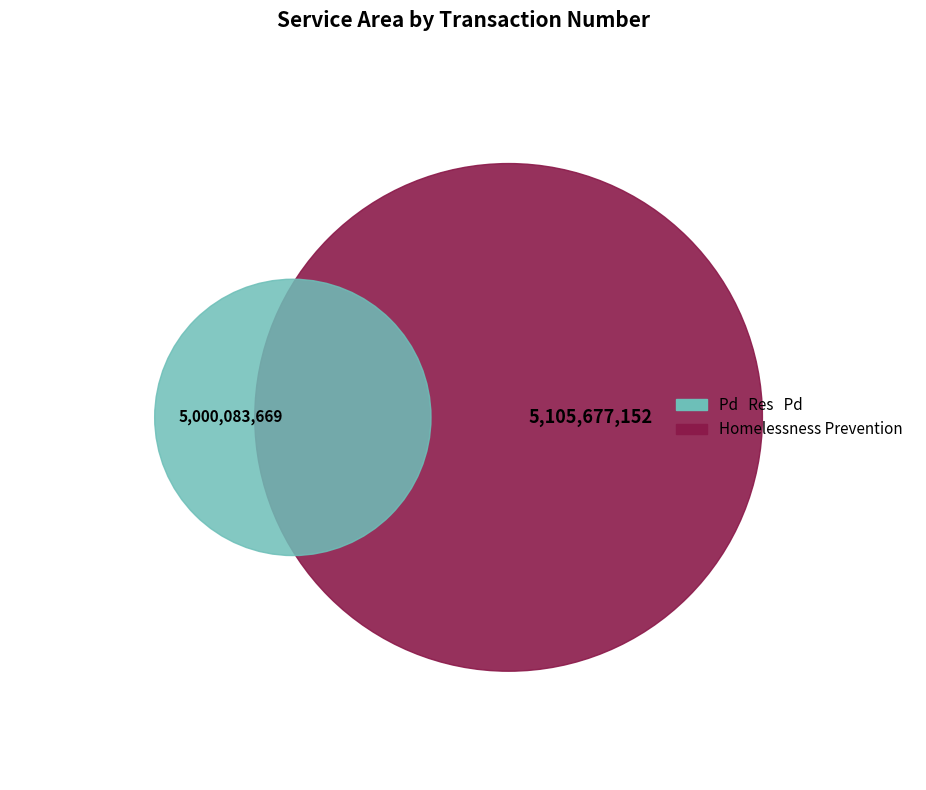

How many segments does this pie chart have?

2